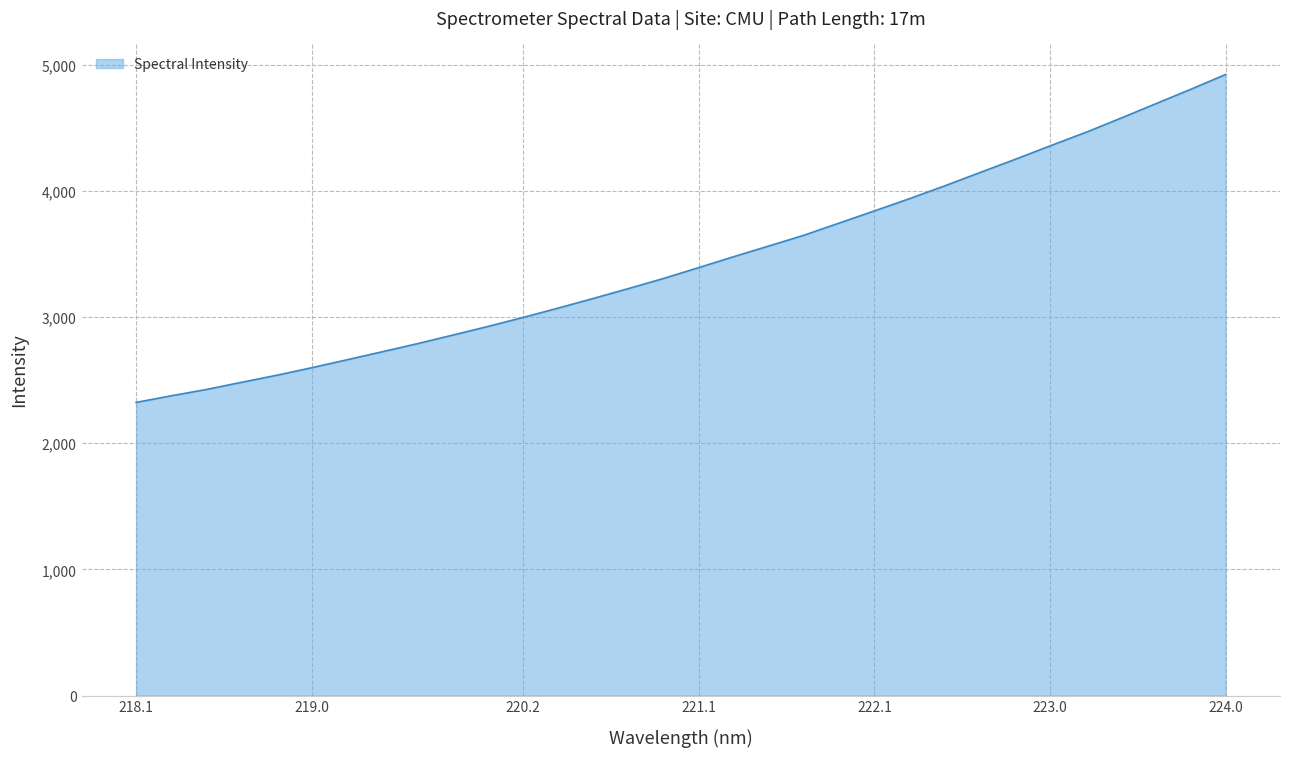

What is the difference between the maximum and minimum values?

2598.9